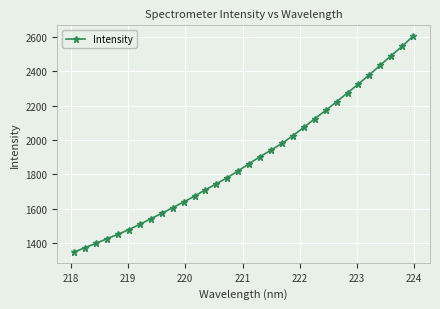

How many distinct data groups are displayed?

1